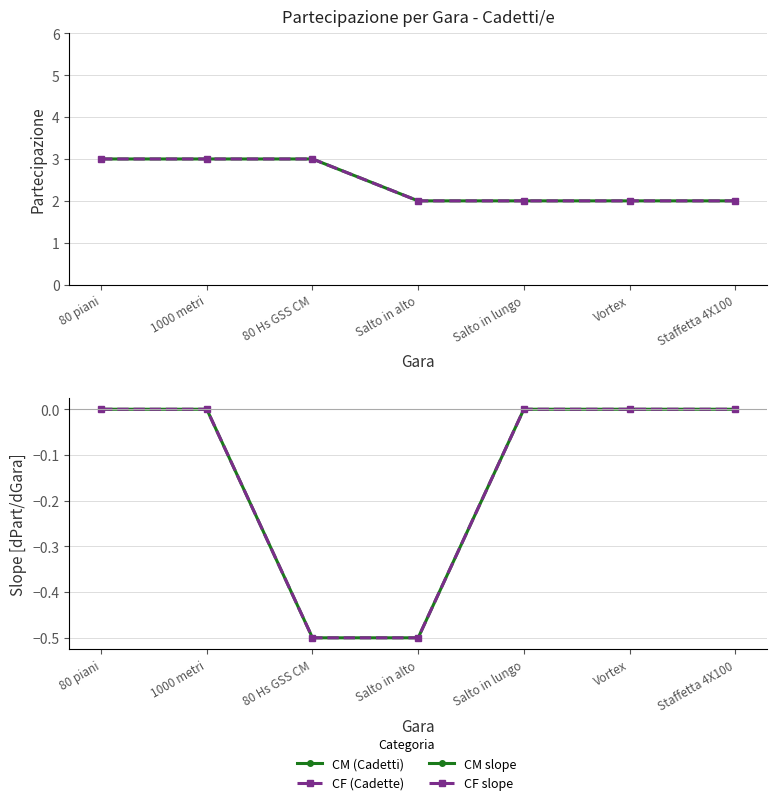

True or false: CF (Cadette) and CF slope cross at least once.

False